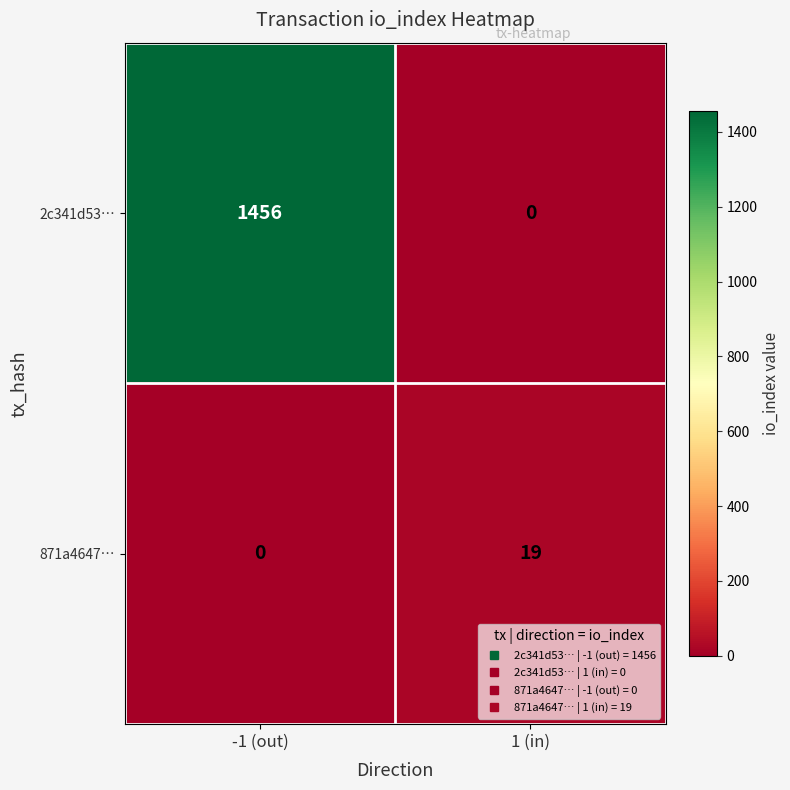

At which category is the sum across all series the highest?

-1 (out)